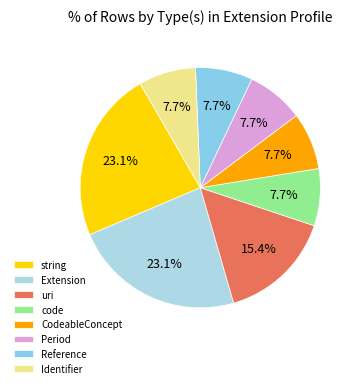

Count the number of slices in the pie.

8